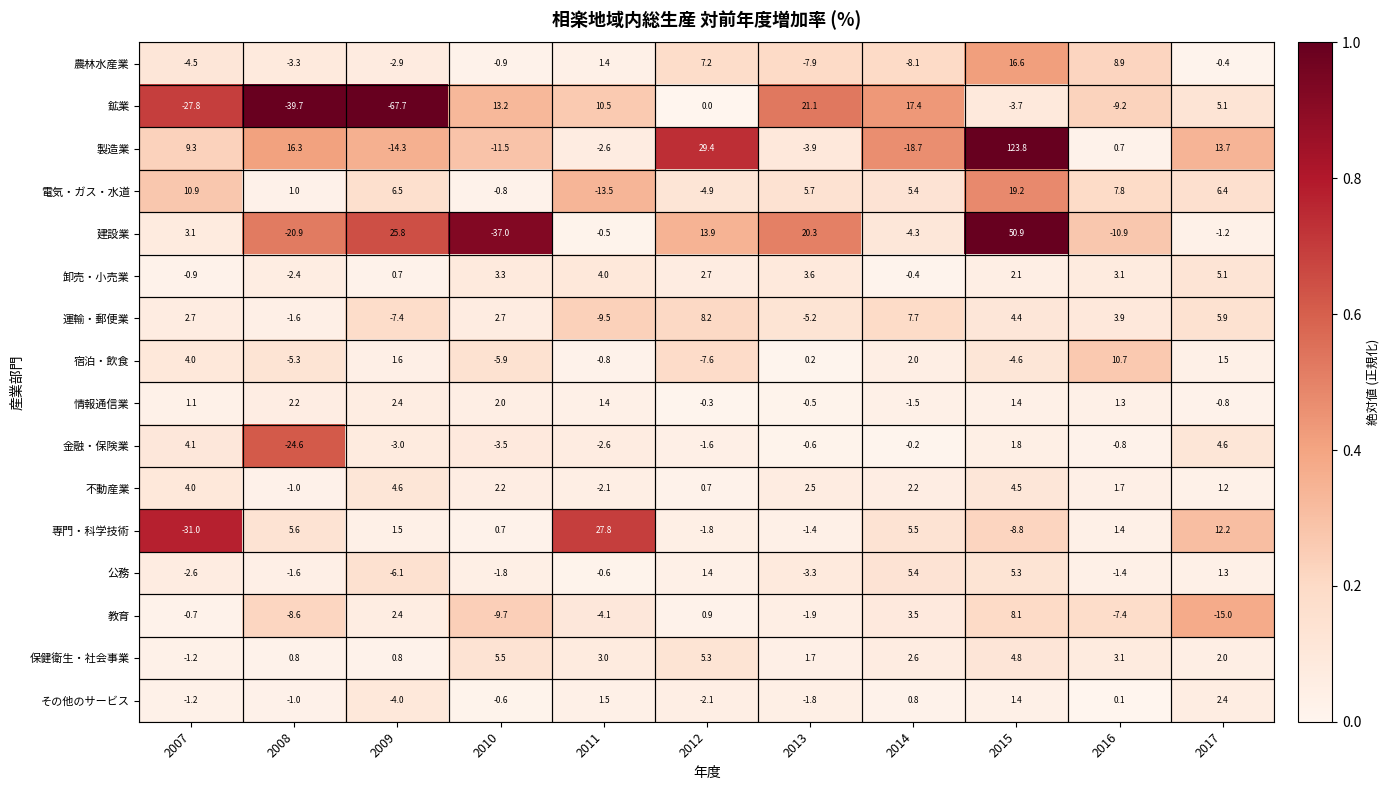

Rank the categories by その他のサービス value from highest to lowest.

2017, 2011, 2015, 2014, 2016, 2010, 2008, 2007, 2013, 2012, 2009